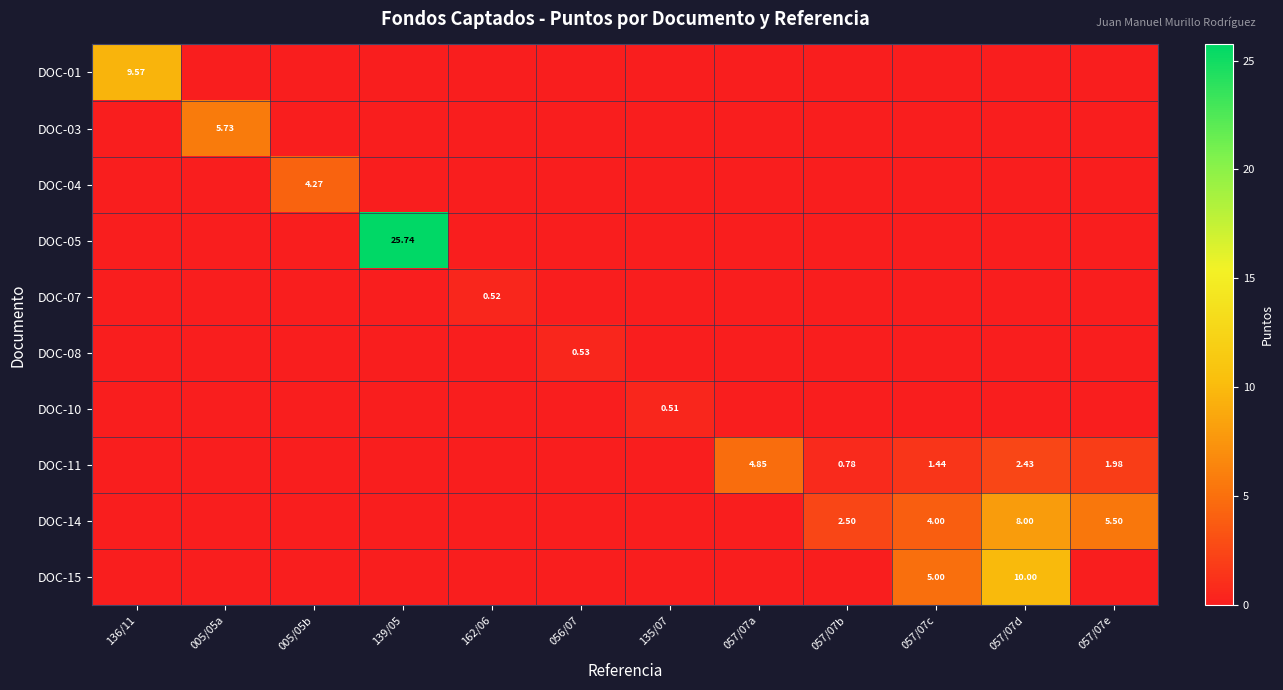

Is the value of DOC-05 at 135/07 greater than the value of DOC-03 at 135/07?

No